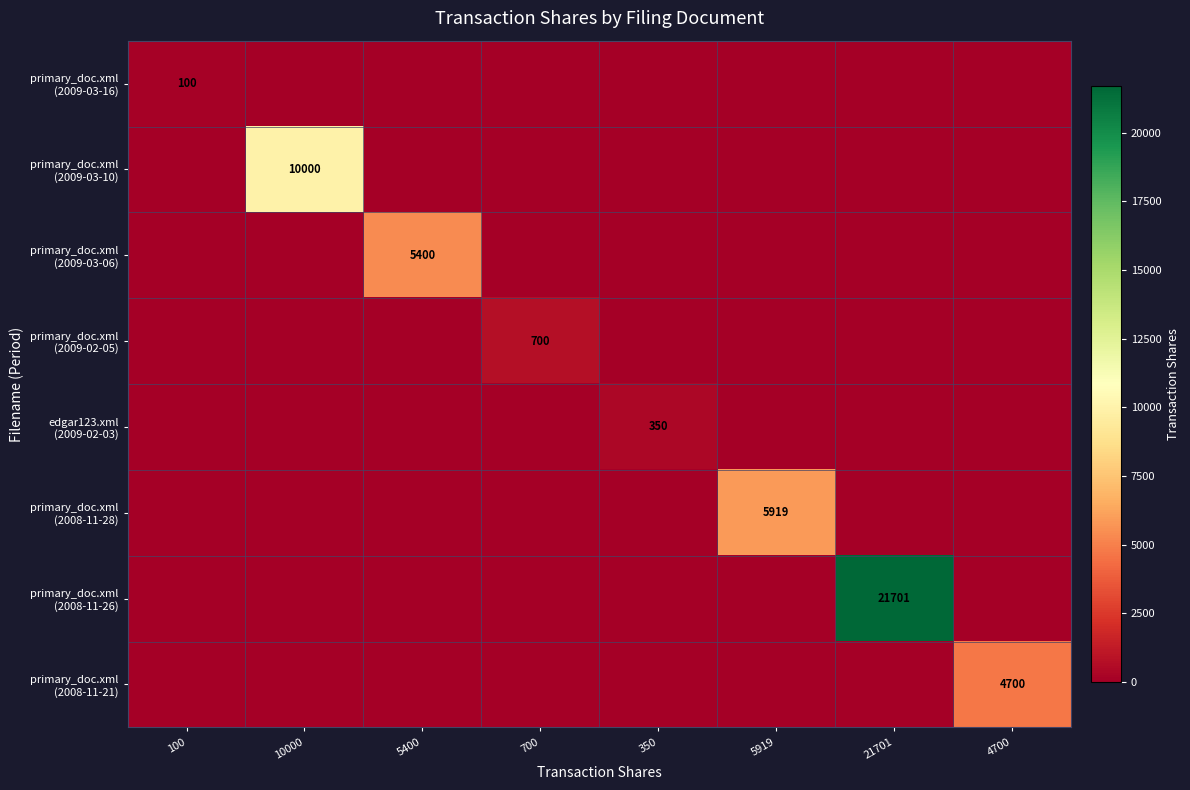

At which label does primary_doc.xml (2009-03-16) reach its minimum?

10000